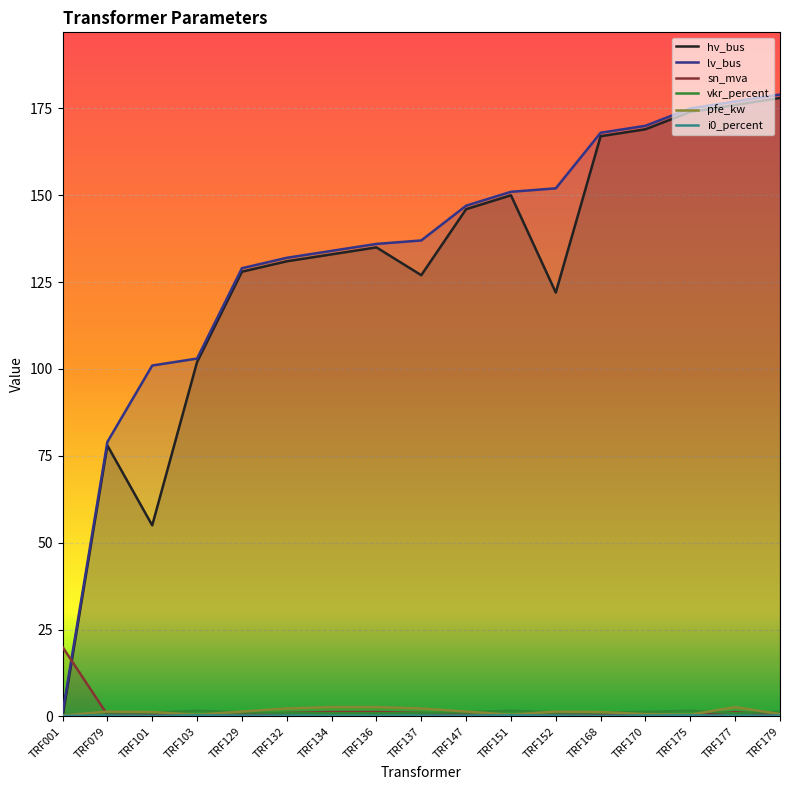

Which series changed the most between TRF001 and TRF137?

lv_bus